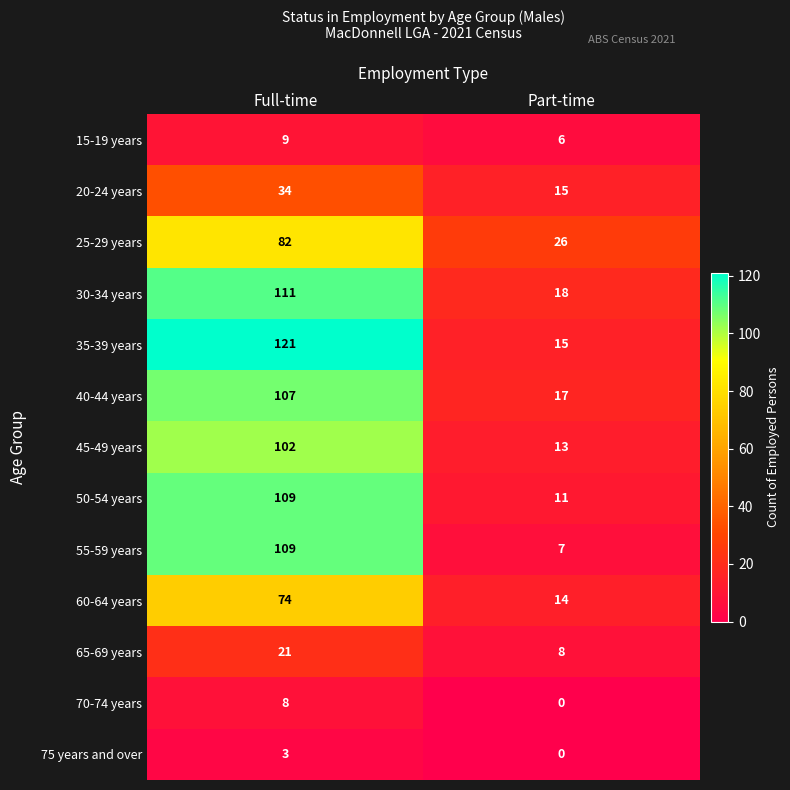

True or false: 65-69 years has a value of 12 at Part-time.

False